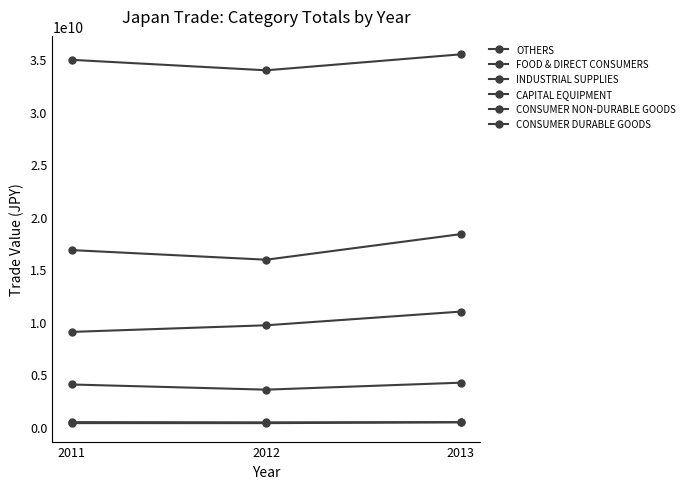

Reading left to right, transcribe all the data shown in this chart.

OTHERS: 2011=4014001298	2012=3522968739	2013=4186277441
FOOD & DIRECT CONSUMERS: 2011=336581802	2012=334092138	2013=417560465
INDUSTRIAL SUPPLIES: 2011=16811289815	2012=15896507174	2013=18332798190
CAPITAL EQUIPMENT: 2011=34929086976	2012=33932016905	2013=35453340733
CONSUMER NON-DURABLE GOODS: 2011=432303470	2012=409142159	2013=429328788
CONSUMER DURABLE GOODS: 2011=9023211587	2012=9652845100	2013=10954887333